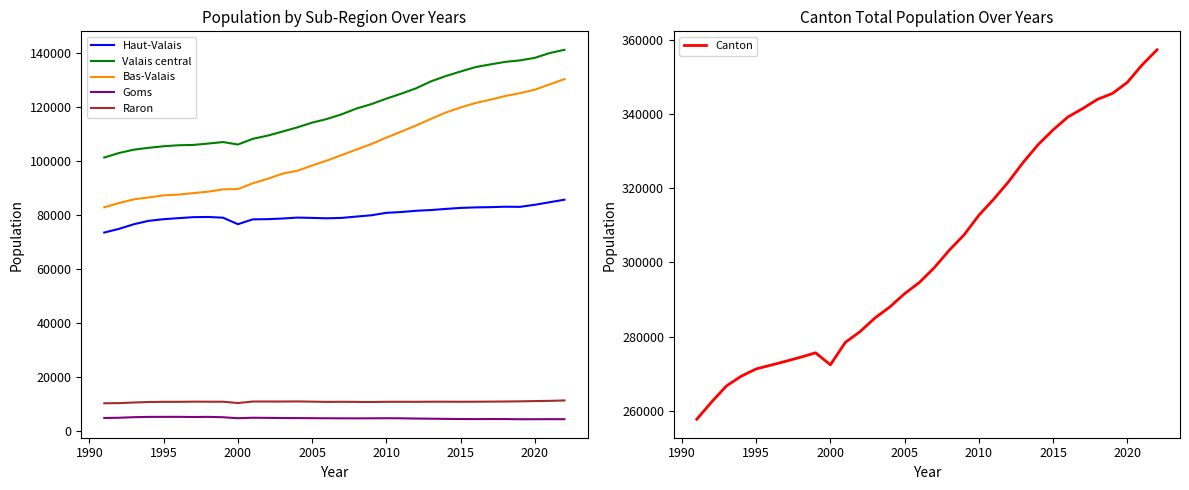

What is the lowest value of the Canton series?

257730